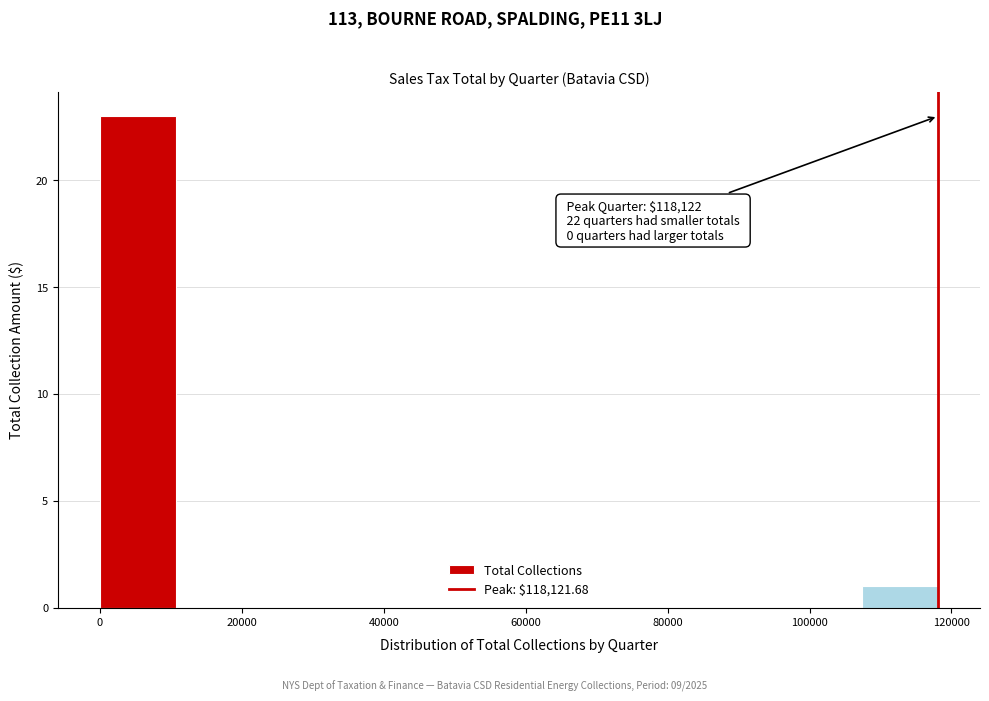

Which range on the x-axis has the tallest bar?

0 to 10000